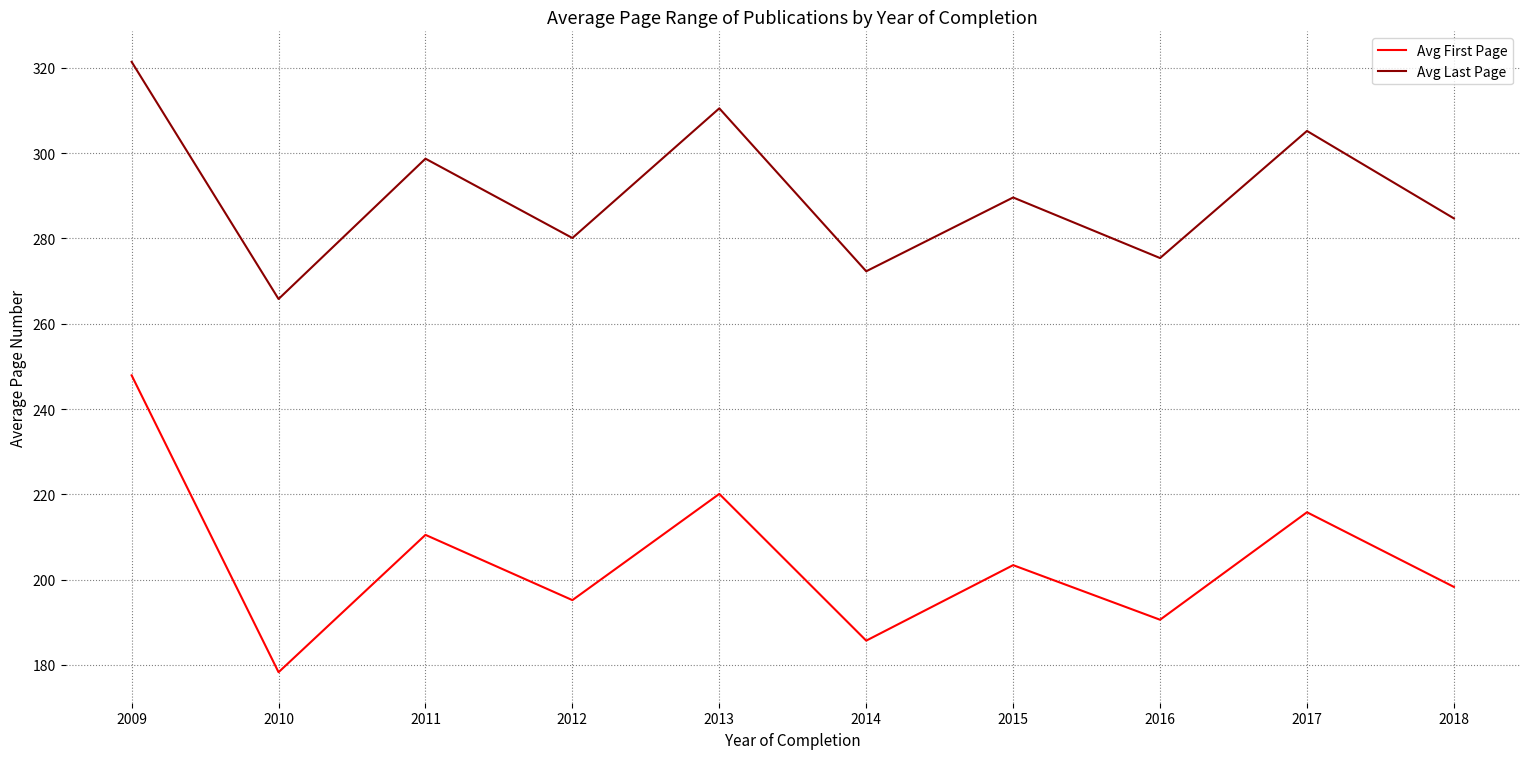

What is the difference between the Avg First Page values at 2012 and 2018?

3.1